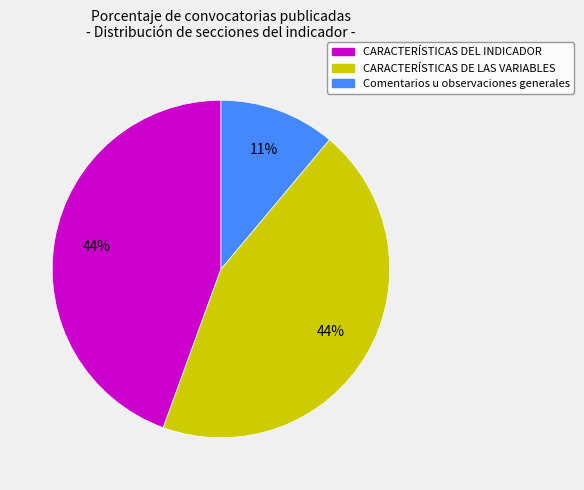

Is Comentarios u observaciones generales the majority of the pie?

No